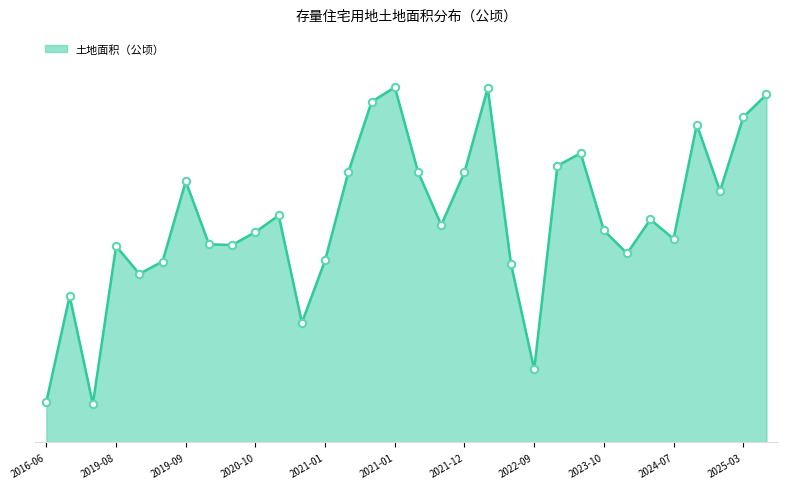

Does the chart have visible grid lines?

No